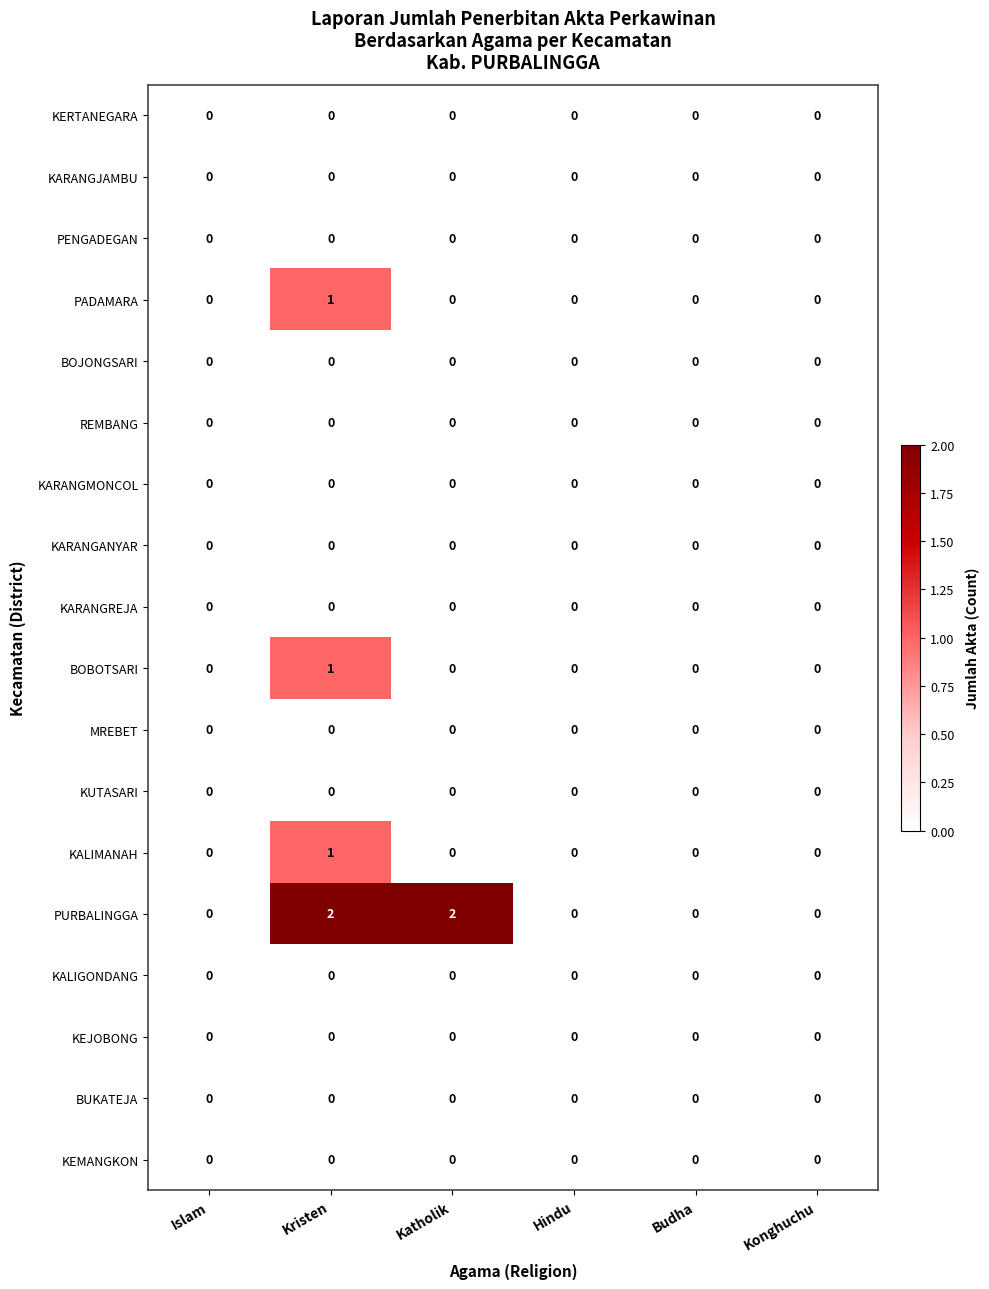

Which series has the largest range (max minus min)?

PURBALINGGA